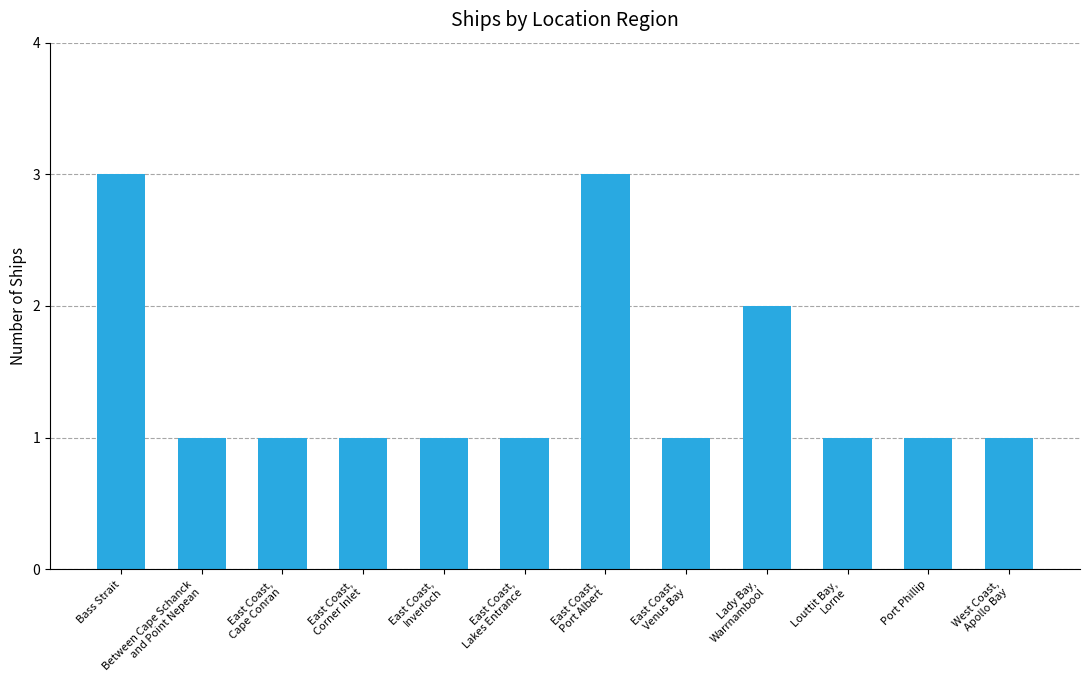

What is the value of the 4th bar from the left?

1